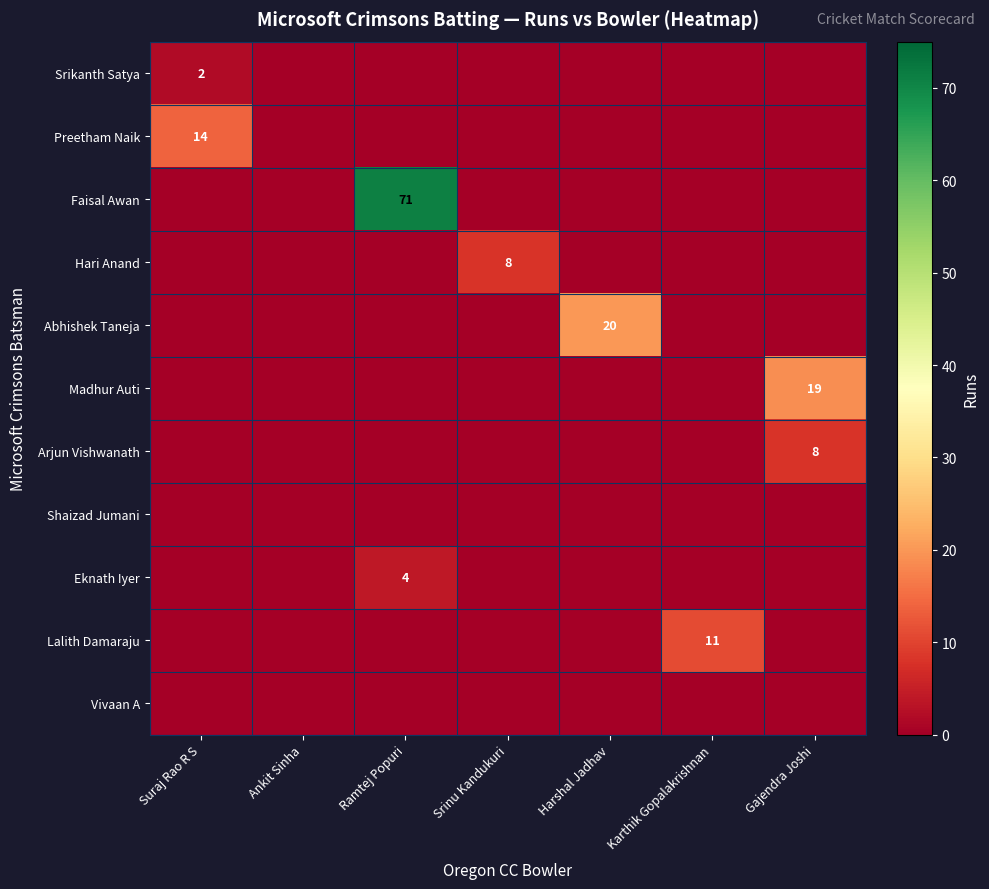

Is it true that Madhur Auti equals 28 at Gajendra Joshi?

False